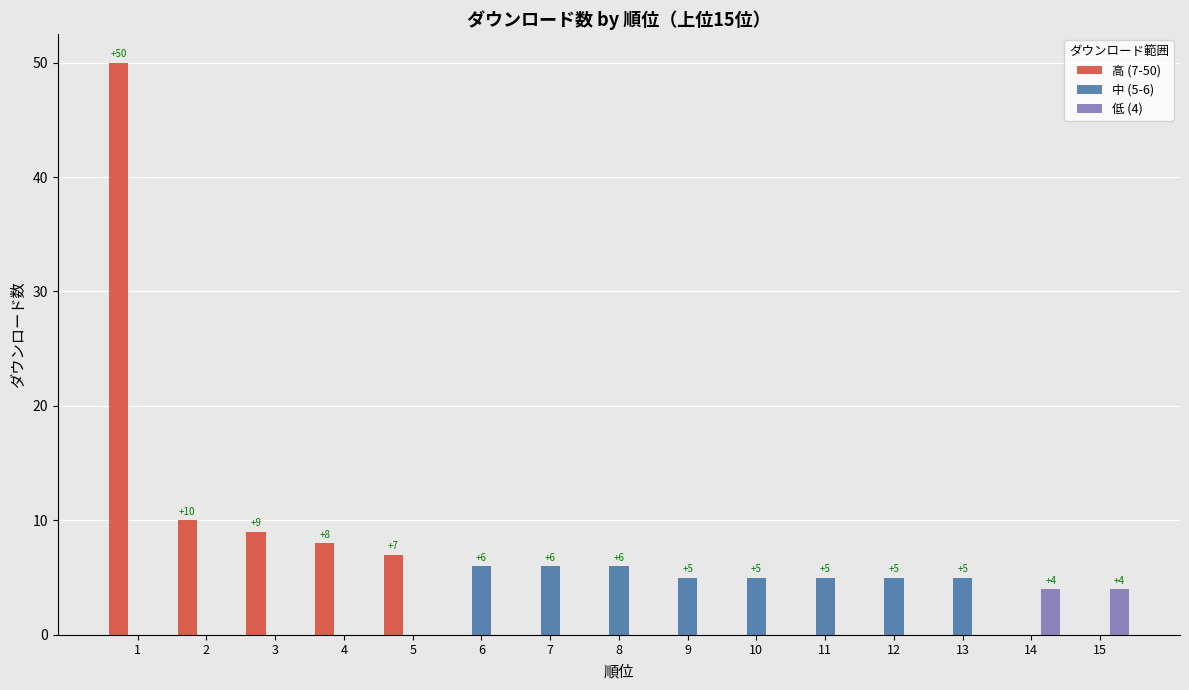

What are all the series names shown in the legend?

高 (7-50), 中 (5-6), 低 (4)